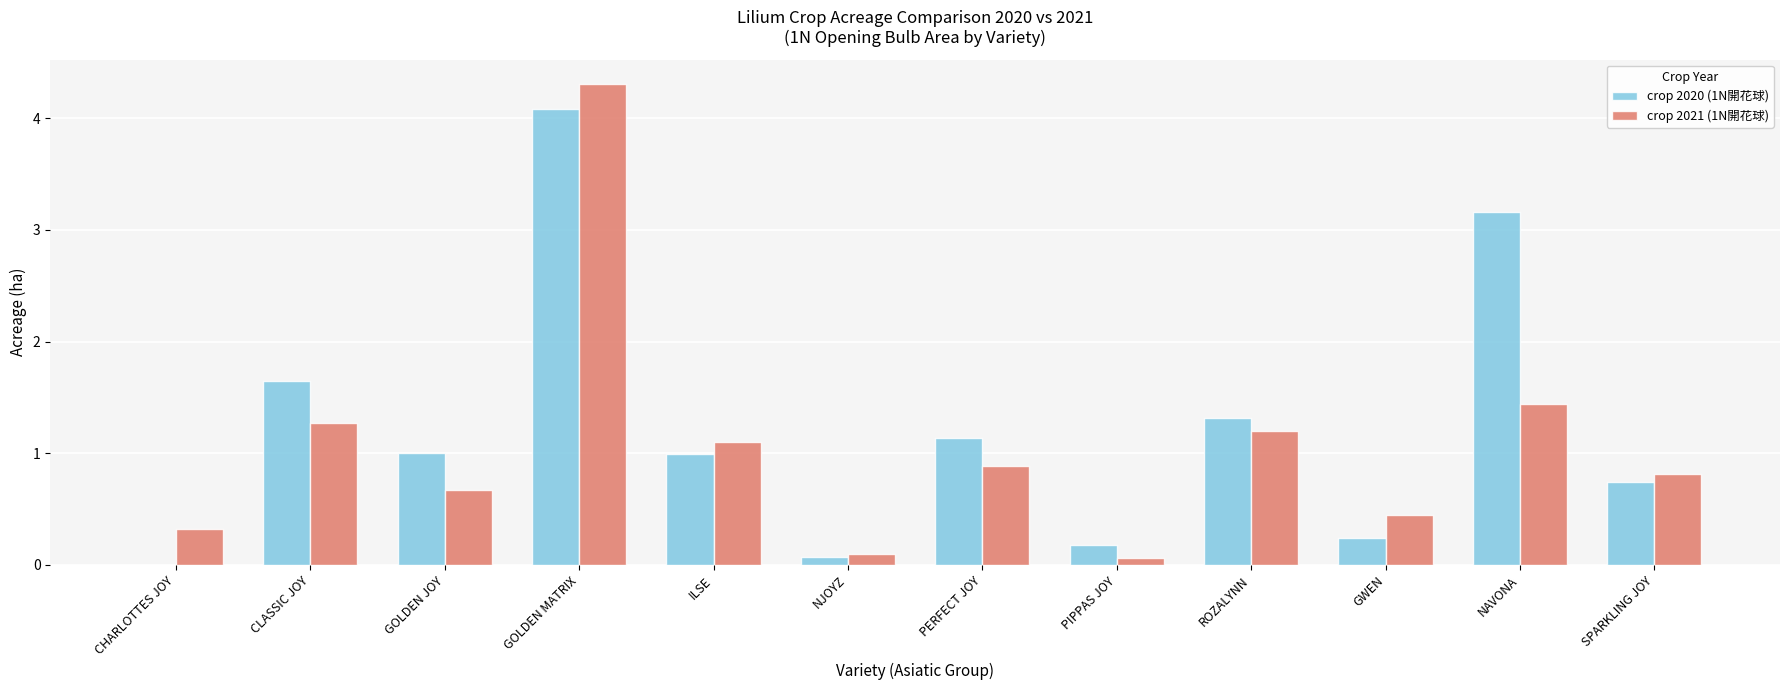

What is the average value of the crop 2020 (1N開花球) series?

1.2